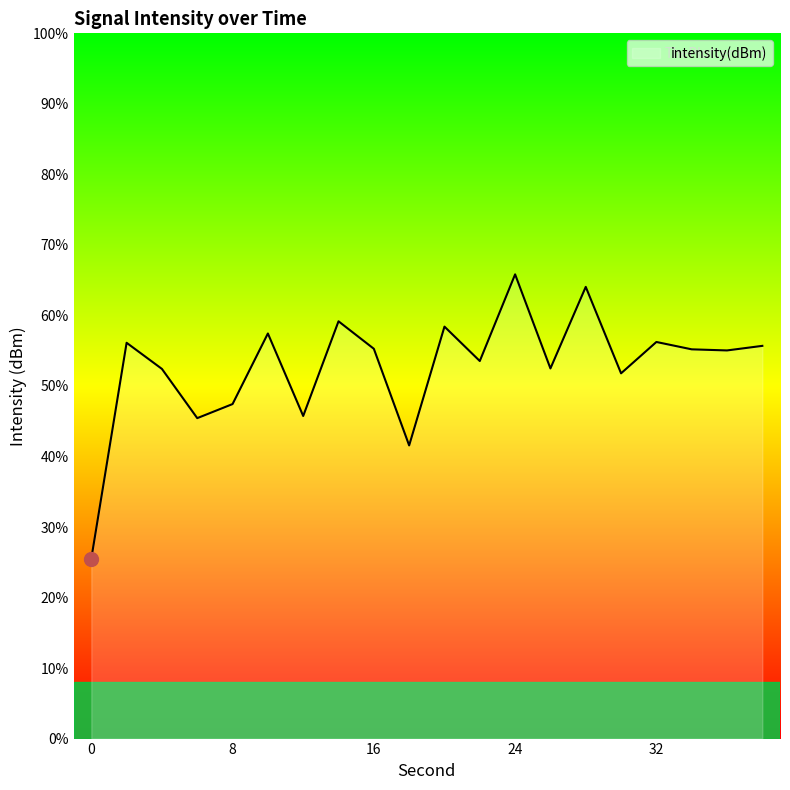

How many points are higher than both their immediate neighbors (excluding endpoints)?

7